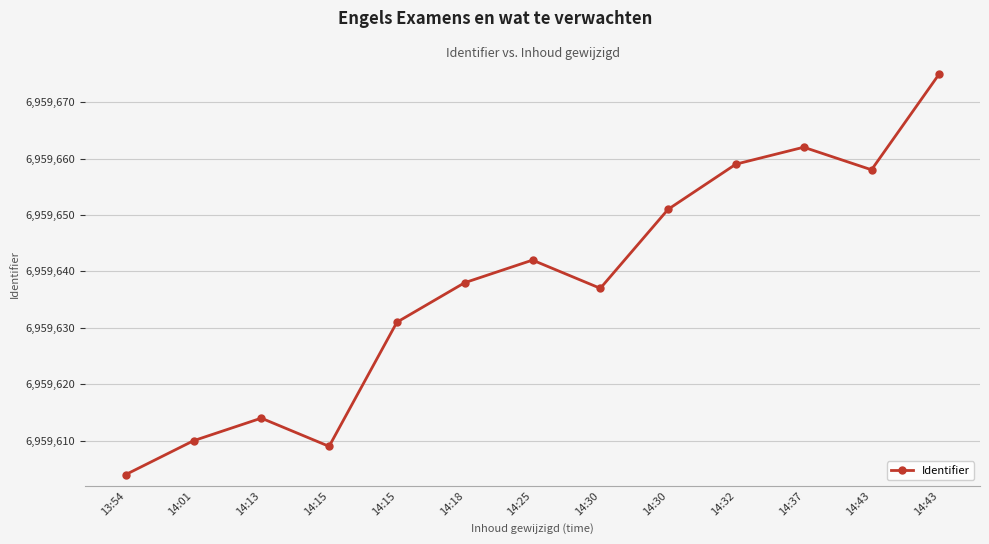

How many categories are shown in the chart?

13